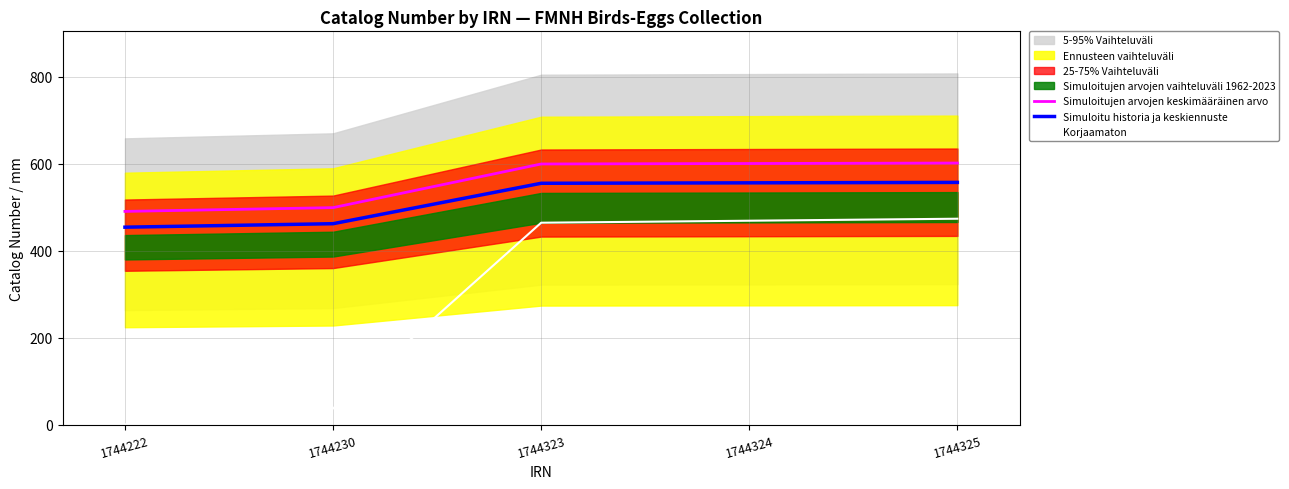

What is the average value of the Simuloitu historia ja keskiennuste series?

516.8